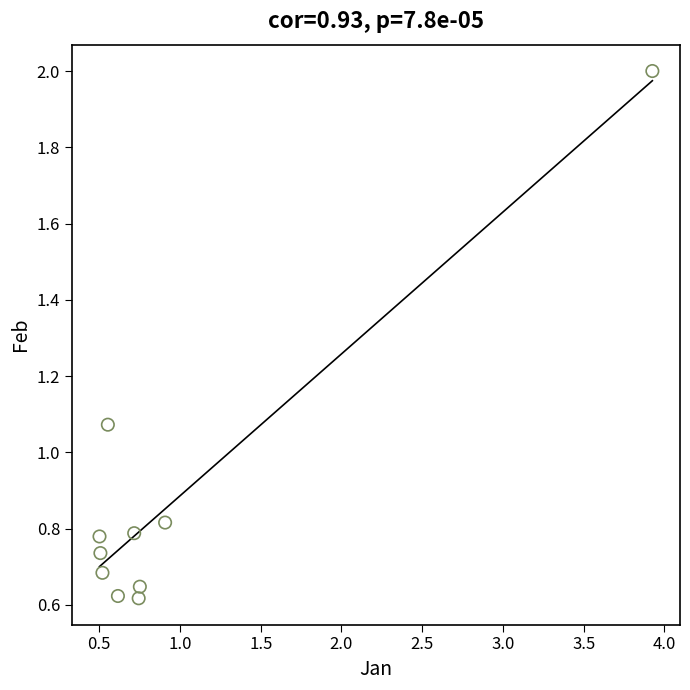

What is the range of X values (max minus min)?

3.4